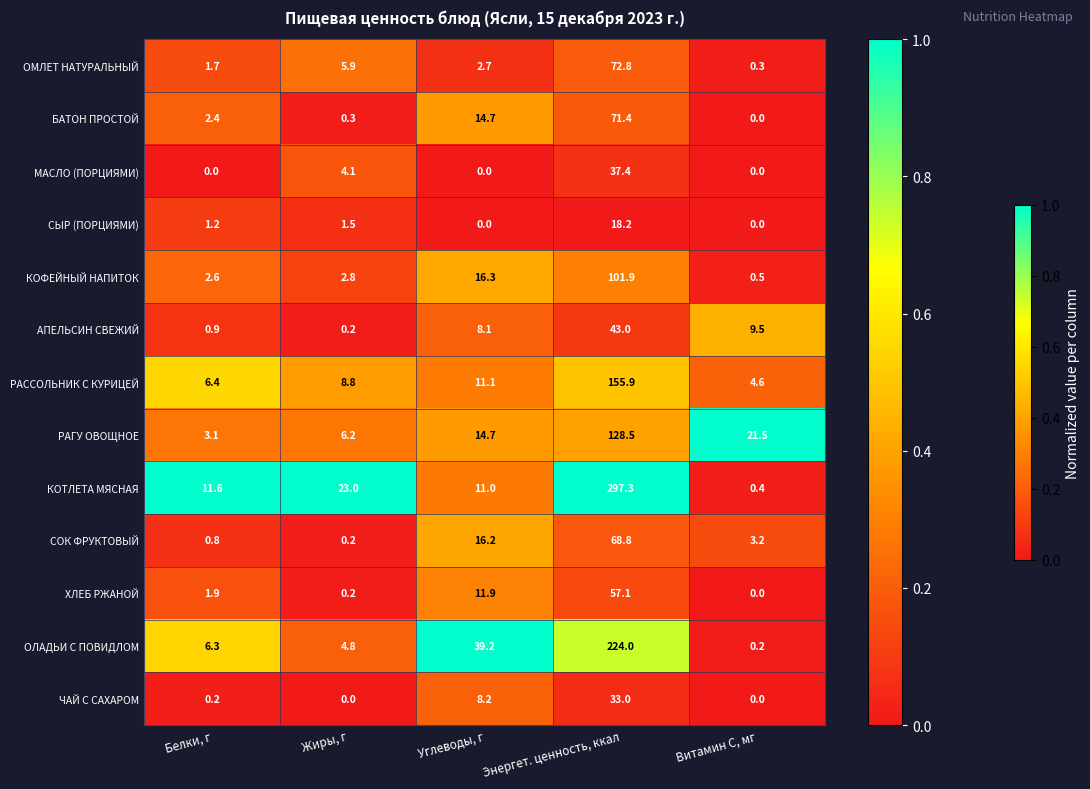

What is the maximum value for РАГУ ОВОЩНОЕ?

128.5